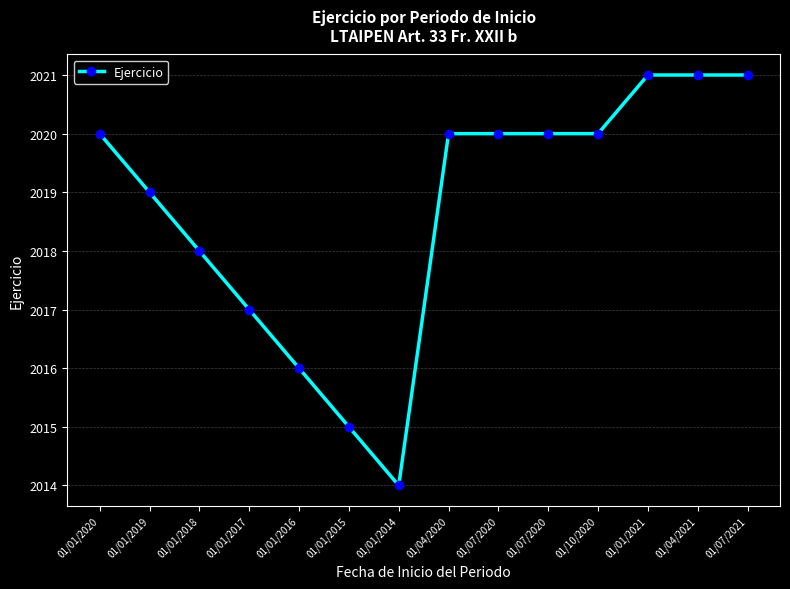

True or false: the data shows 2021 at 01/07/2021.

True